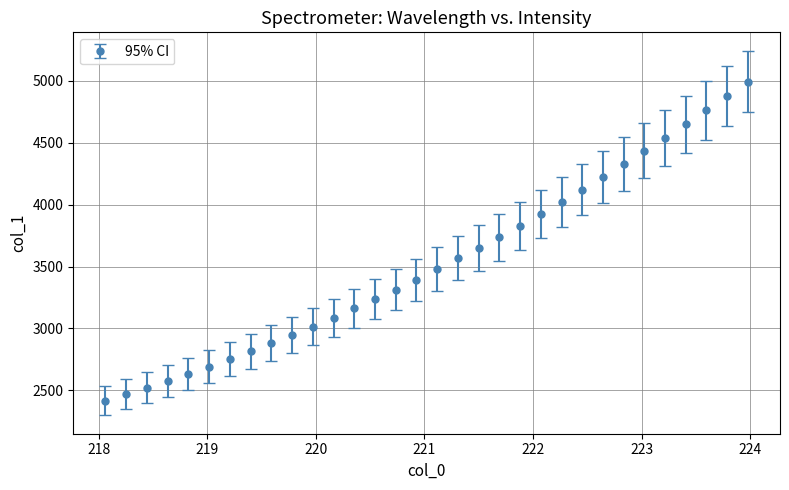

What is the minimum value shown in the chart?

2418.4